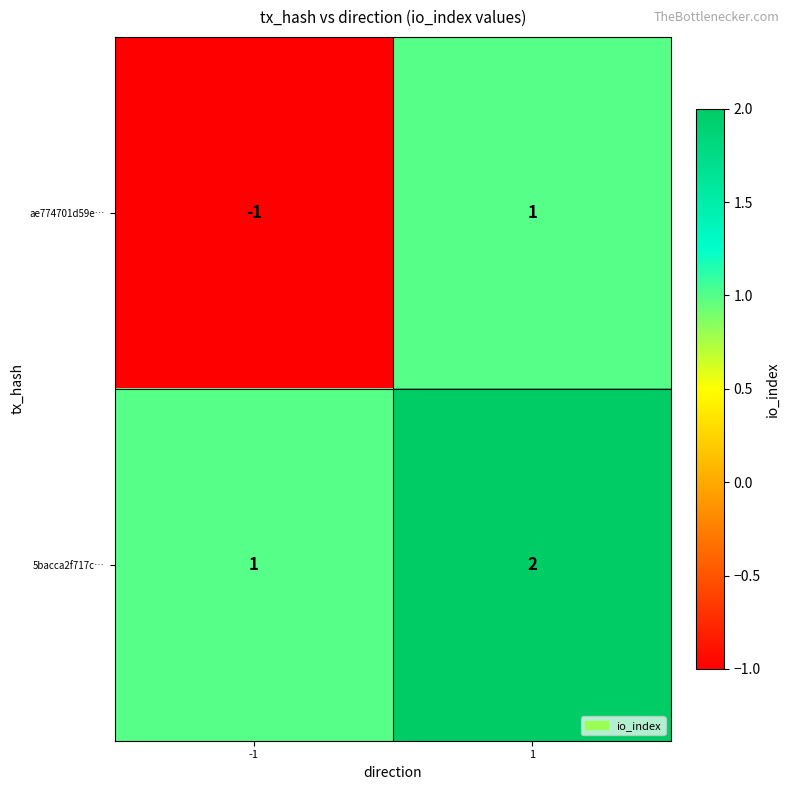

Reading left to right, list all the values displayed in this chart.

ae774701d59e…: -1=-1	1=1
5bacca2f717c…: -1=1	1=2